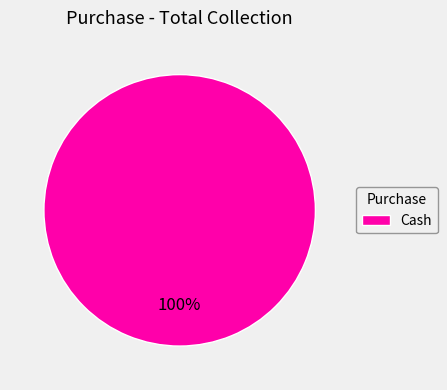

Rank the categories by value from lowest to highest.

Cash